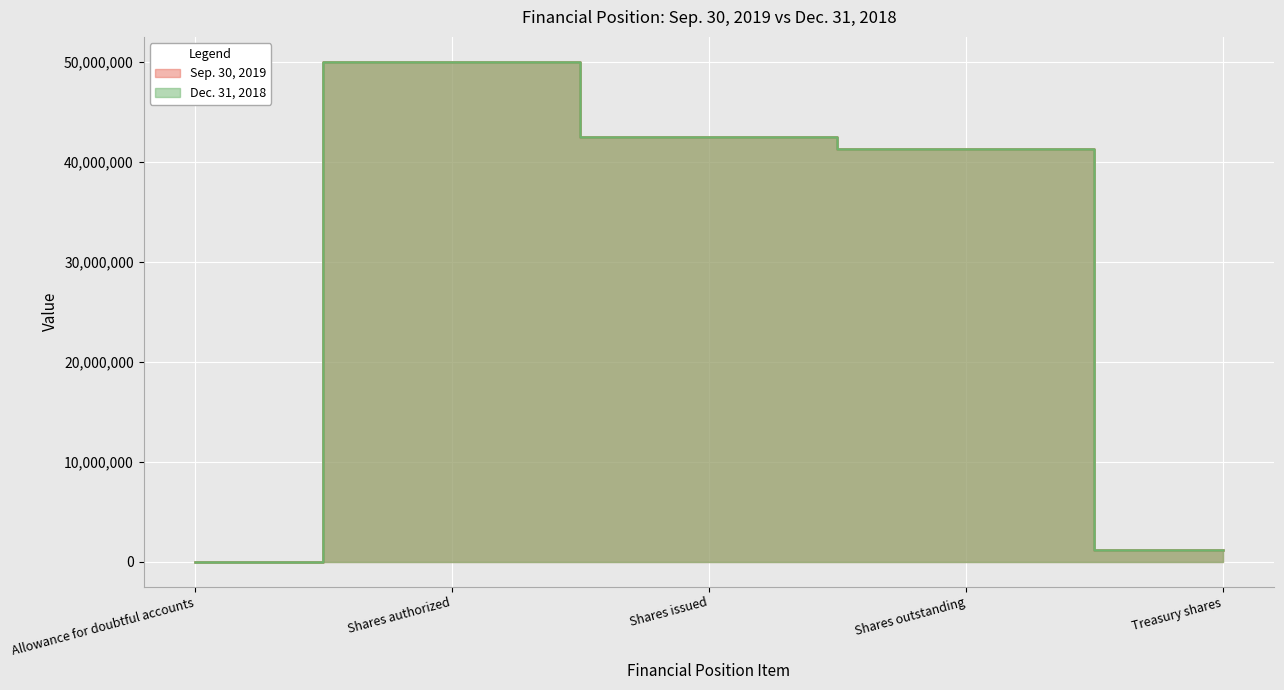

What is the total value across all series at Shares authorized?

100000000